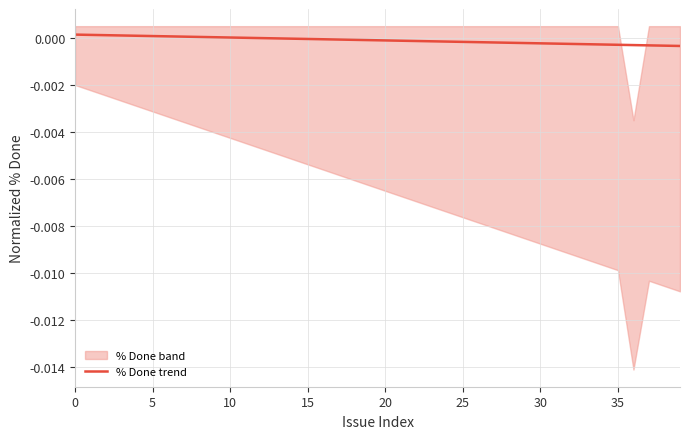

The % Done trend series shows 0.0 at 5. True or false?

True